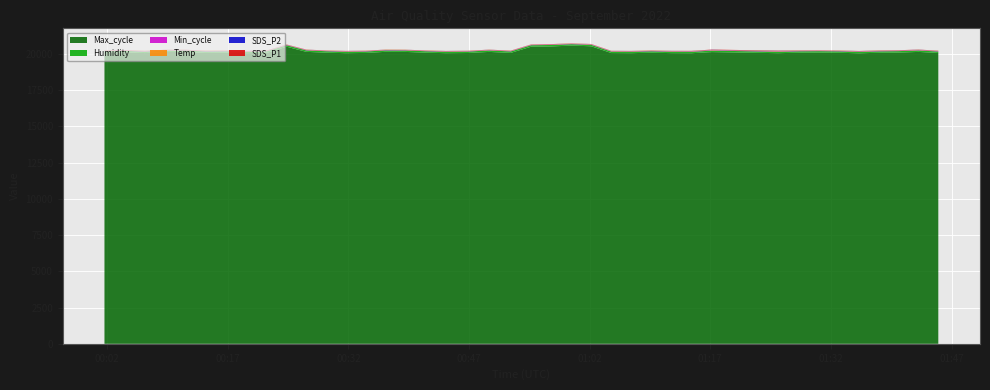

Reading right to left, what are all the values shown in this chart?

SDS_P1: 2022/09/01 01:14:40=10.5	2022/09/01 01:02:12=6.8	2022/09/01 00:49:30=7.1	2022/09/01 00:36:36=4.6	2022/09/01 00:24:20=4.7	2022/09/01 00:11:41=5.2	2022/09/01 01:12:12=7.7	2022/09/01 00:59:45=5.6	2022/09/01 00:46:48=6.6	2022/09/01 00:34:10=7.2	2022/09/01 00:21:53=6.0	2022/09/01 00:09:12=5.9	2022/09/01 01:42:53=10.2	2022/09/01 01:35:30=8.3	2022/09/01 01:30:34=7.8	2022/09/01 01:09:41=8.0	2022/09/01 00:57:12=10.7	2022/09/01 00:44:07=4.7	2022/09/01 00:31:42=7.1	2022/09/01 00:19:26=5.4	2022/09/01 00:06:42=8.4	2022/09/01 01:37:57=11.1	2022/09/01 01:33:01=7.7	2022/09/01 01:25:26=19.5	2022/09/01 01:07:10=6.0	2022/09/01 00:54:44=5.5	2022/09/01 00:41:37=6.8	2022/09/01 00:29:15=5.0	2022/09/01 00:16:59=5.3	2022/09/01 00:04:15=6.7	2022/09/01 01:45:21=7.3	2022/09/01 01:40:24=10.6	2022/09/01 01:28:05=9.9	2022/09/01 01:17:11=18.1	2022/09/01 01:04:42=6.4	2022/09/01 00:52:12=7.5	2022/09/01 00:39:05=4.3	2022/09/01 00:26:47=6.2	2022/09/01 00:14:14=7.1	2022/09/01 00:01:41=5.8
SDS_P2: 2022/09/01 01:14:40=7.6	2022/09/01 01:02:12=4.4	2022/09/01 00:49:30=4.6	2022/09/01 00:36:36=4.2	2022/09/01 00:24:20=4.0	2022/09/01 00:11:41=4.0	2022/09/01 01:12:12=5.7	2022/09/01 00:59:45=4.1	2022/09/01 00:46:48=4.3	2022/09/01 00:34:10=4.6	2022/09/01 00:21:53=4.4	2022/09/01 00:09:12=4.0	2022/09/01 01:42:53=6.7	2022/09/01 01:35:30=6.4	2022/09/01 01:30:34=5.3	2022/09/01 01:09:41=5.1	2022/09/01 00:57:12=5.0	2022/09/01 00:44:07=4.1	2022/09/01 00:31:42=4.1	2022/09/01 00:19:26=3.8	2022/09/01 00:06:42=4.2	2022/09/01 01:37:57=6.9	2022/09/01 01:33:01=5.5	2022/09/01 01:25:26=11.2	2022/09/01 01:07:10=4.7	2022/09/01 00:54:44=4.7	2022/09/01 00:41:37=4.5	2022/09/01 00:29:15=4.1	2022/09/01 00:16:59=3.9	2022/09/01 00:04:15=4.0	2022/09/01 01:45:21=6.2	2022/09/01 01:40:24=6.9	2022/09/01 01:28:05=6.6	2022/09/01 01:17:11=10.5	2022/09/01 01:04:42=4.2	2022/09/01 00:52:12=4.1	2022/09/01 00:39:05=3.8	2022/09/01 00:26:47=4.2	2022/09/01 00:14:14=4.2	2022/09/01 00:01:41=3.5
Temp: 2022/09/01 01:14:40=17.7	2022/09/01 01:02:12=17.6	2022/09/01 00:49:30=17.6	2022/09/01 00:36:36=17.7	2022/09/01 00:24:20=17.8	2022/09/01 00:11:41=17.9	2022/09/01 01:12:12=17.7	2022/09/01 00:59:45=17.5	2022/09/01 00:46:48=17.6	2022/09/01 00:34:10=17.8	2022/09/01 00:21:53=17.9	2022/09/01 00:09:12=17.9	2022/09/01 01:42:53=17.6	2022/09/01 01:35:30=17.7	2022/09/01 01:30:34=17.7	2022/09/01 01:09:41=17.6	2022/09/01 00:57:12=17.6	2022/09/01 00:44:07=17.7	2022/09/01 00:31:42=17.7	2022/09/01 00:19:26=17.9	2022/09/01 00:06:42=17.9	2022/09/01 01:37:57=17.7	2022/09/01 01:33:01=17.7	2022/09/01 01:25:26=17.8	2022/09/01 01:07:10=17.6	2022/09/01 00:54:44=17.6	2022/09/01 00:41:37=17.7	2022/09/01 00:29:15=17.7	2022/09/01 00:16:59=17.9	2022/09/01 00:04:15=18.0	2022/09/01 01:45:21=17.6	2022/09/01 01:40:24=17.7	2022/09/01 01:28:05=17.8	2022/09/01 01:17:11=17.7	2022/09/01 01:04:42=17.6	2022/09/01 00:52:12=17.6	2022/09/01 00:39:05=17.7	2022/09/01 00:26:47=17.8	2022/09/01 00:14:14=17.9	2022/09/01 00:01:41=18.0
Humidity: 2022/09/01 01:14:40=99.9	2022/09/01 01:02:12=99.9	2022/09/01 00:49:30=99.9	2022/09/01 00:36:36=99.9	2022/09/01 00:24:20=99.9	2022/09/01 00:11:41=99.9	2022/09/01 01:12:12=99.9	2022/09/01 00:59:45=99.9	2022/09/01 00:46:48=99.9	2022/09/01 00:34:10=99.9	2022/09/01 00:21:53=99.9	2022/09/01 00:09:12=99.9	2022/09/01 01:42:53=99.9	2022/09/01 01:35:30=99.9	2022/09/01 01:30:34=99.9	2022/09/01 01:09:41=99.9	2022/09/01 00:57:12=99.9	2022/09/01 00:44:07=99.9	2022/09/01 00:31:42=99.9	2022/09/01 00:19:26=99.9	2022/09/01 00:06:42=99.9	2022/09/01 01:37:57=99.9	2022/09/01 01:33:01=99.9	2022/09/01 01:25:26=99.9	2022/09/01 01:07:10=99.9	2022/09/01 00:54:44=99.9	2022/09/01 00:41:37=99.9	2022/09/01 00:29:15=99.9	2022/09/01 00:16:59=99.9	2022/09/01 00:04:15=99.9	2022/09/01 01:45:21=99.9	2022/09/01 01:40:24=99.9	2022/09/01 01:28:05=99.9	2022/09/01 01:17:11=99.9	2022/09/01 01:04:42=99.9	2022/09/01 00:52:12=99.9	2022/09/01 00:39:05=99.9	2022/09/01 00:26:47=99.9	2022/09/01 00:14:14=99.9	2022/09/01 00:01:41=99.9
Min_cycle: 2022/09/01 01:14:40=28.0	2022/09/01 01:02:12=28.0	2022/09/01 00:49:30=28.0	2022/09/01 00:36:36=28.0	2022/09/01 00:24:20=28.0	2022/09/01 00:11:41=28.0	2022/09/01 01:12:12=28.0	2022/09/01 00:59:45=28.0	2022/09/01 00:46:48=28.0	2022/09/01 00:34:10=28.0	2022/09/01 00:21:53=28.0	2022/09/01 00:09:12=28.0	2022/09/01 01:42:53=28.0	2022/09/01 01:35:30=28.0	2022/09/01 01:30:34=28.0	2022/09/01 01:09:41=28.0	2022/09/01 00:57:12=28.0	2022/09/01 00:44:07=28.0	2022/09/01 00:31:42=28.0	2022/09/01 00:19:26=28.0	2022/09/01 00:06:42=28.0	2022/09/01 01:37:57=28.0	2022/09/01 01:33:01=28.0	2022/09/01 01:25:26=28.0	2022/09/01 01:07:10=28.0	2022/09/01 00:54:44=28.0	2022/09/01 00:41:37=28.0	2022/09/01 00:29:15=28.0	2022/09/01 00:16:59=28.0	2022/09/01 00:04:15=28.0	2022/09/01 01:45:21=28.0	2022/09/01 01:40:24=28.0	2022/09/01 01:28:05=28.0	2022/09/01 01:17:11=28.0	2022/09/01 01:04:42=28.0	2022/09/01 00:52:12=28.0	2022/09/01 00:39:05=28.0	2022/09/01 00:26:47=28.0	2022/09/01 00:14:14=28.0	2022/09/01 00:01:41=28.0
Max_cycle: 2022/09/01 01:14:40=20045.0	2022/09/01 01:02:12=20525.0	2022/09/01 00:49:30=20135.0	2022/09/01 00:36:36=20140.0	2022/09/01 00:24:20=20494.0	2022/09/01 00:11:41=20131.0	2022/09/01 01:12:12=20051.0	2022/09/01 00:59:45=20570.0	2022/09/01 00:46:48=20059.0	2022/09/01 00:34:10=20064.0	2022/09/01 00:21:53=20078.0	2022/09/01 00:09:12=20127.0	2022/09/01 01:42:53=20135.0	2022/09/01 01:35:30=20040.0	2022/09/01 01:30:34=20088.0	2022/09/01 01:09:41=20080.0	2022/09/01 00:57:12=20513.0	2022/09/01 00:44:07=20048.0	2022/09/01 00:31:42=20048.0	2022/09/01 00:19:26=20048.0	2022/09/01 00:06:42=20055.0	2022/09/01 01:37:57=20075.0	2022/09/01 01:33:01=20076.0	2022/09/01 01:25:26=20048.0	2022/09/01 01:07:10=20048.0	2022/09/01 00:54:44=20497.0	2022/09/01 00:41:37=20083.0	2022/09/01 00:29:15=20083.0	2022/09/01 00:16:59=20079.0	2022/09/01 00:04:15=20106.0	2022/09/01 01:45:21=20063.0	2022/09/01 01:40:24=20089.0	2022/09/01 01:28:05=20080.0	2022/09/01 01:17:11=20123.0	2022/09/01 01:04:42=20056.0	2022/09/01 00:52:12=20069.0	2022/09/01 00:39:05=20135.0	2022/09/01 00:26:47=20139.0	2022/09/01 00:14:14=20068.0	2022/09/01 00:01:41=20080.0